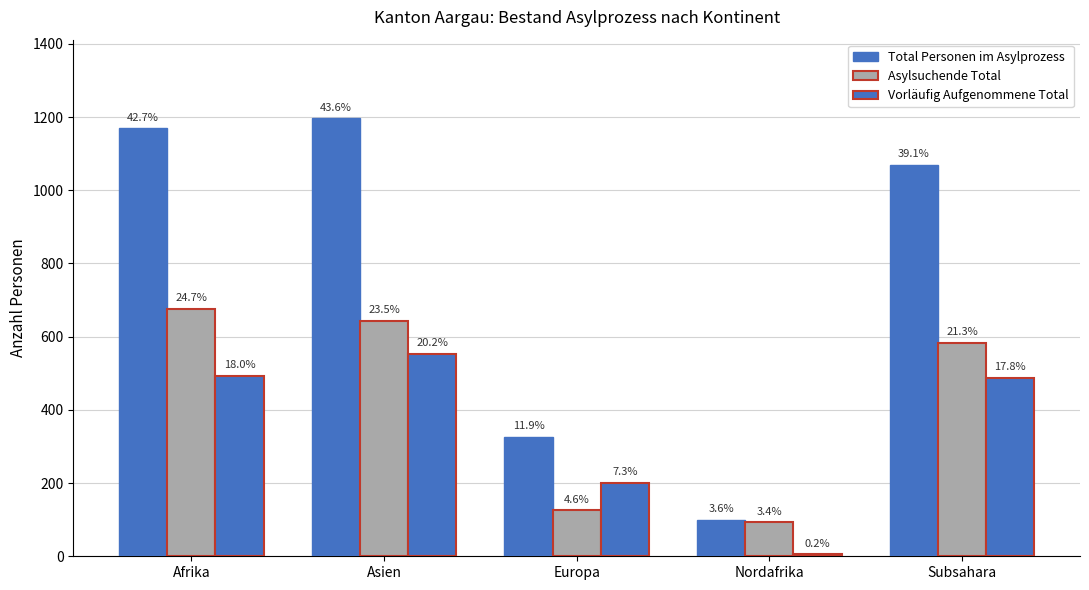

What is the label of the 3rd bar from the right?

Europa